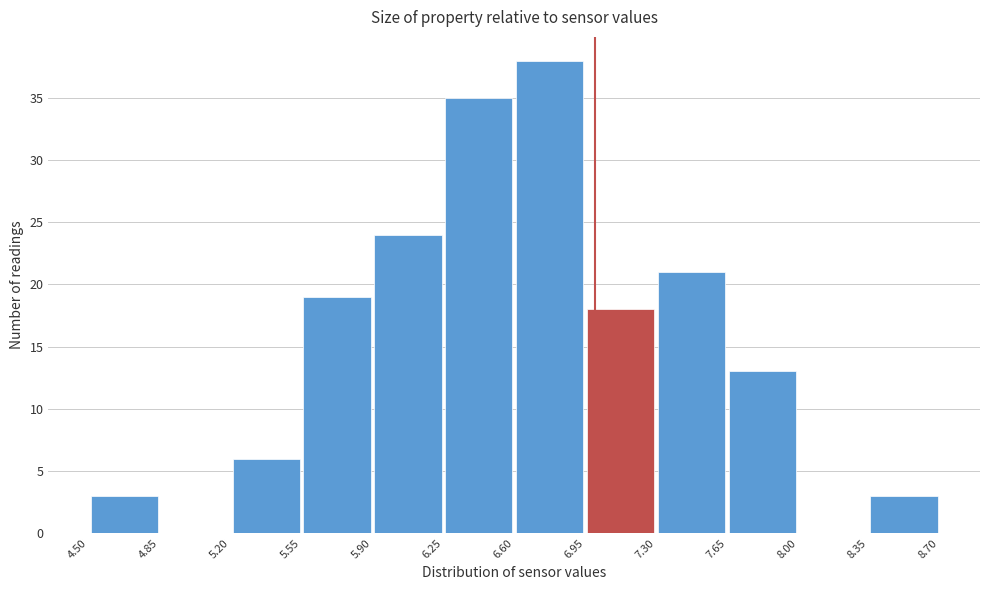

Reading left to right, transcribe this chart: for each bar, give the range it covers on the x-axis and its height. The values are not printed on the chart, so give them approximately, as read against the axis.

4.50 to 4.85: 3
4.85 to 5.20: 0
5.20 to 5.55: 6
5.55 to 5.90: 19
5.90 to 6.25: 24
6.25 to 6.60: 35
6.60 to 6.95: 38
6.95 to 7.30: 18
7.30 to 7.65: 21
7.65 to 8.00: 13
8.00 to 8.35: 0
8.35 to 8.70: 3